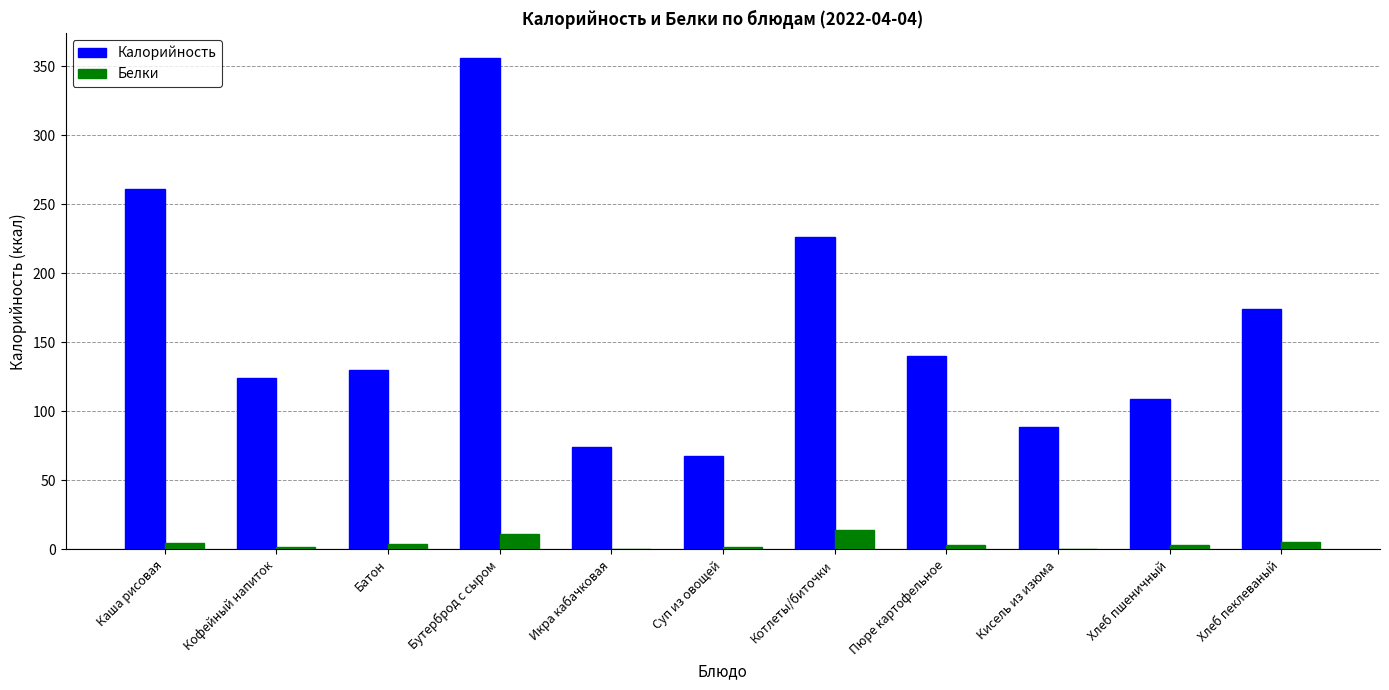

How many groups of bars are there?

11